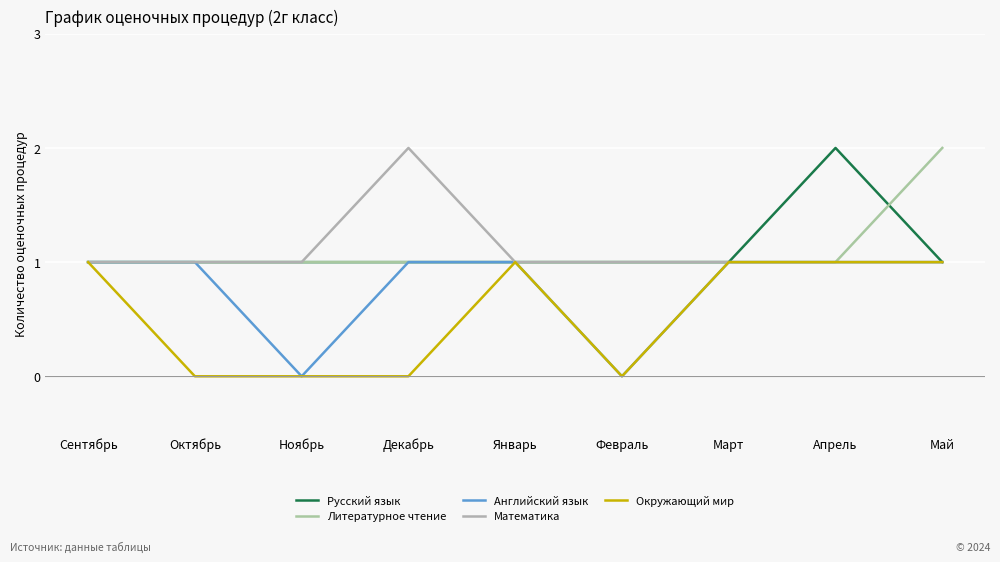

List the series in order of their peak value, lowest first.

Английский язык, Окружающий мир, Русский язык, Литературное чтение, Математика